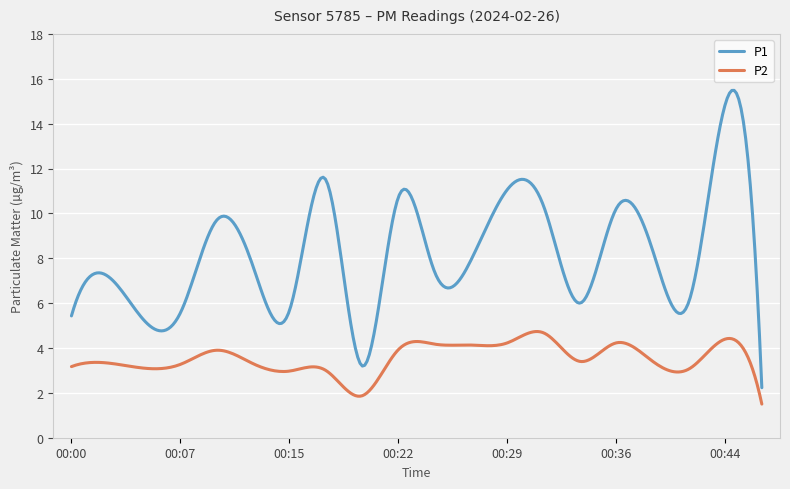

True or false: P1 and P2 cross at least once.

False